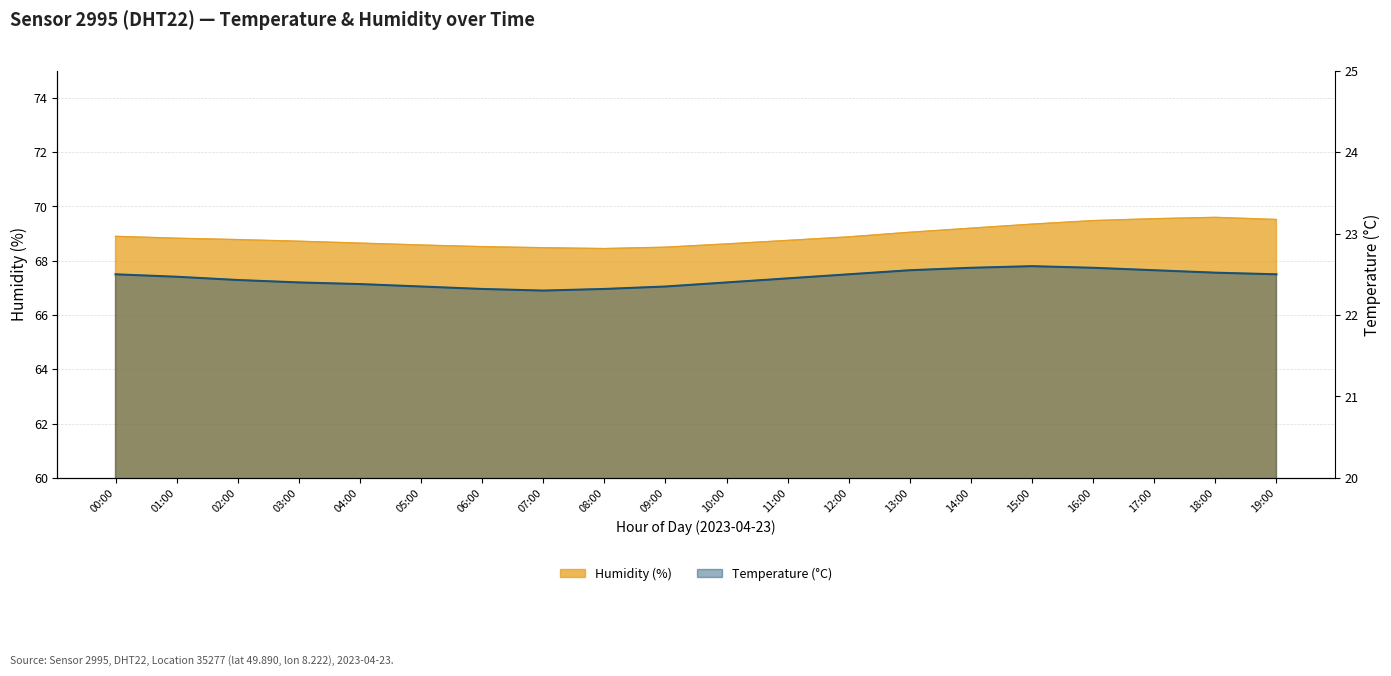

What is the label of the 12th point from the right?

08:00